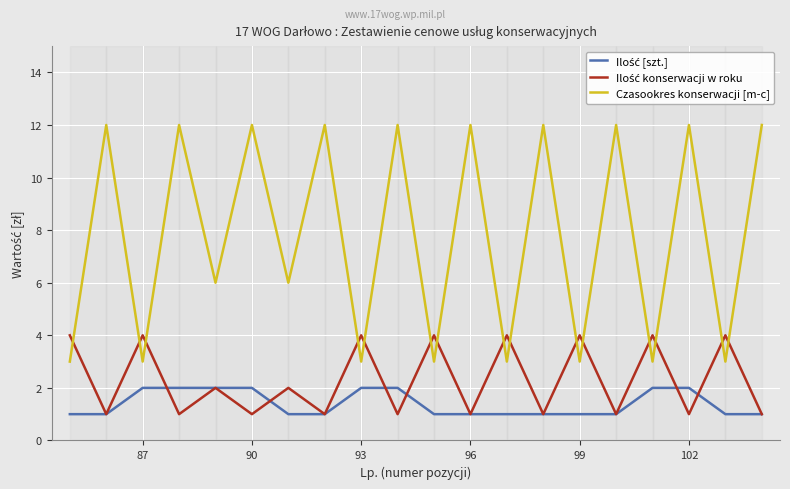

Which series has the largest total across all categories?

Czasookres konserwacji [m-c]